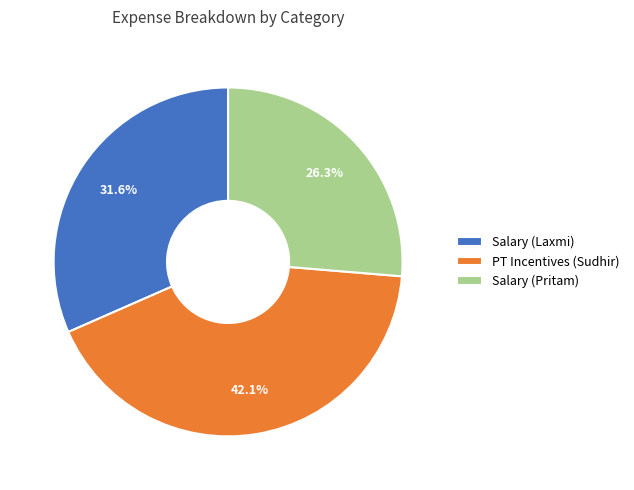

Combined, do PT Incentives (Sudhir) and Salary (Pritam) account for over 50%?

Yes